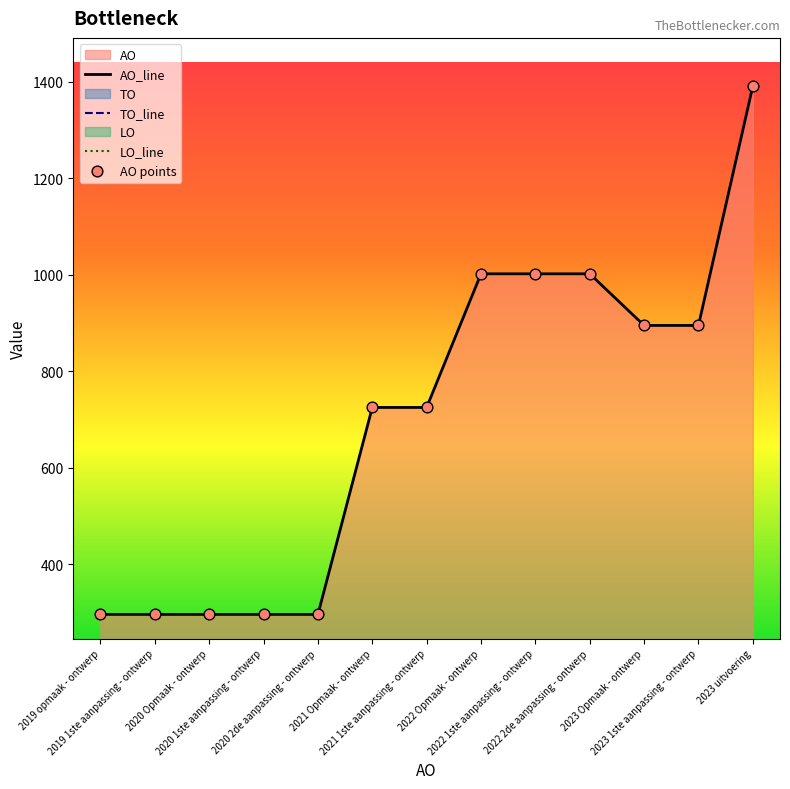

Which series has the largest total across all categories?

AO_line